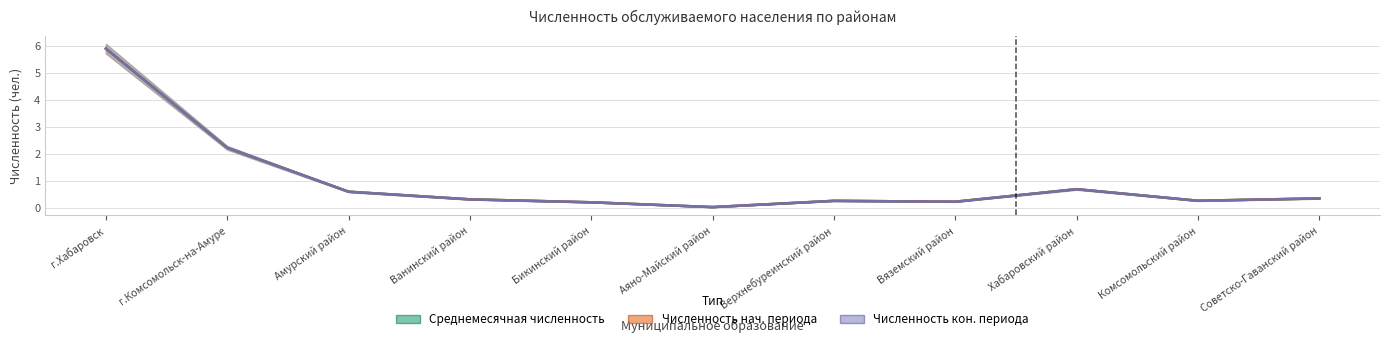

What is the maximum value shown in the chart?

5.9